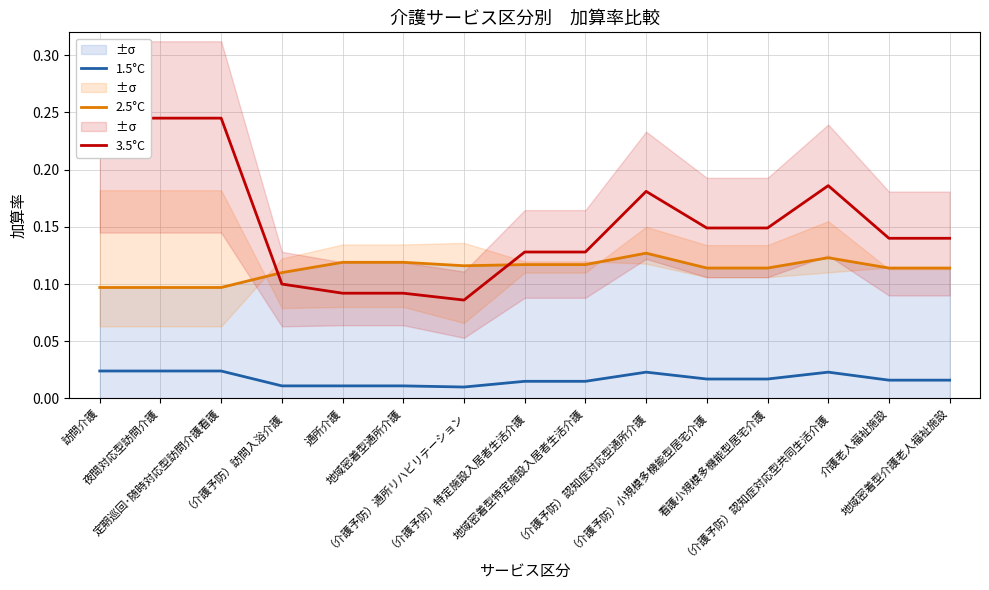

Which series has the largest range (max minus min)?

3.5°C